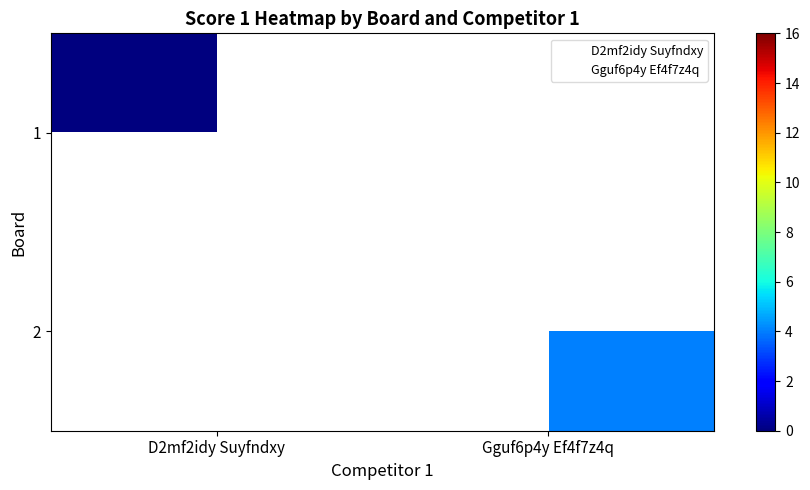

What is the approximate value of 2 at Gguf6p4y Ef4f7z4q?

4.0